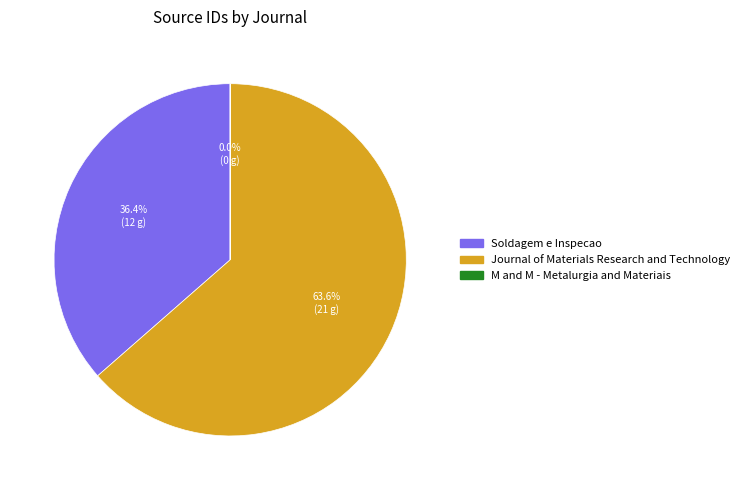

What percentage is NOT represented by Soldagem e Inspecao?

63.6%